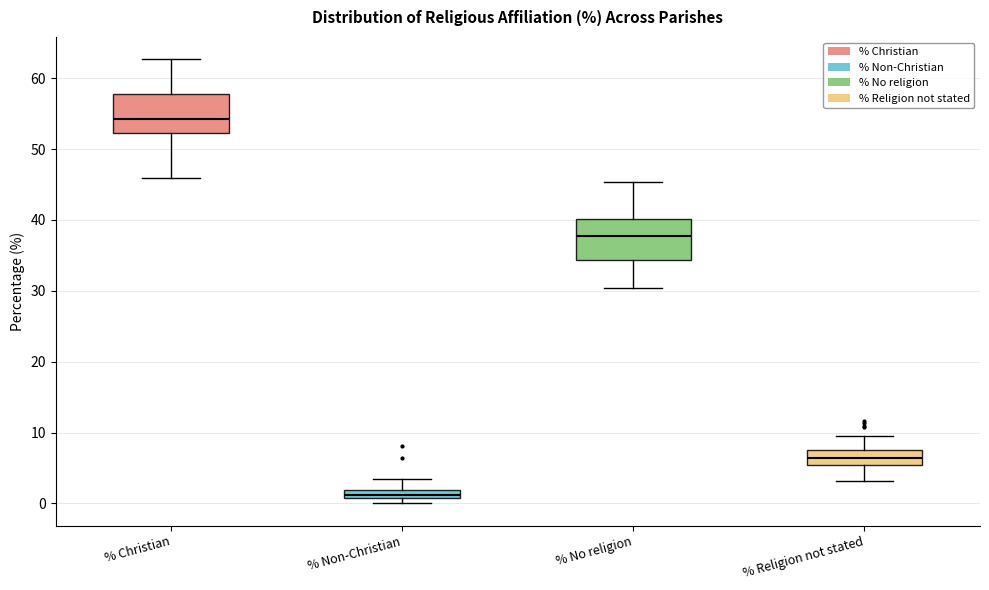

Where does the upper whisker of the box for % Non-Christian end on the y-axis? The values are not printed on the chart, so give them approximately, as read against the axis.

3